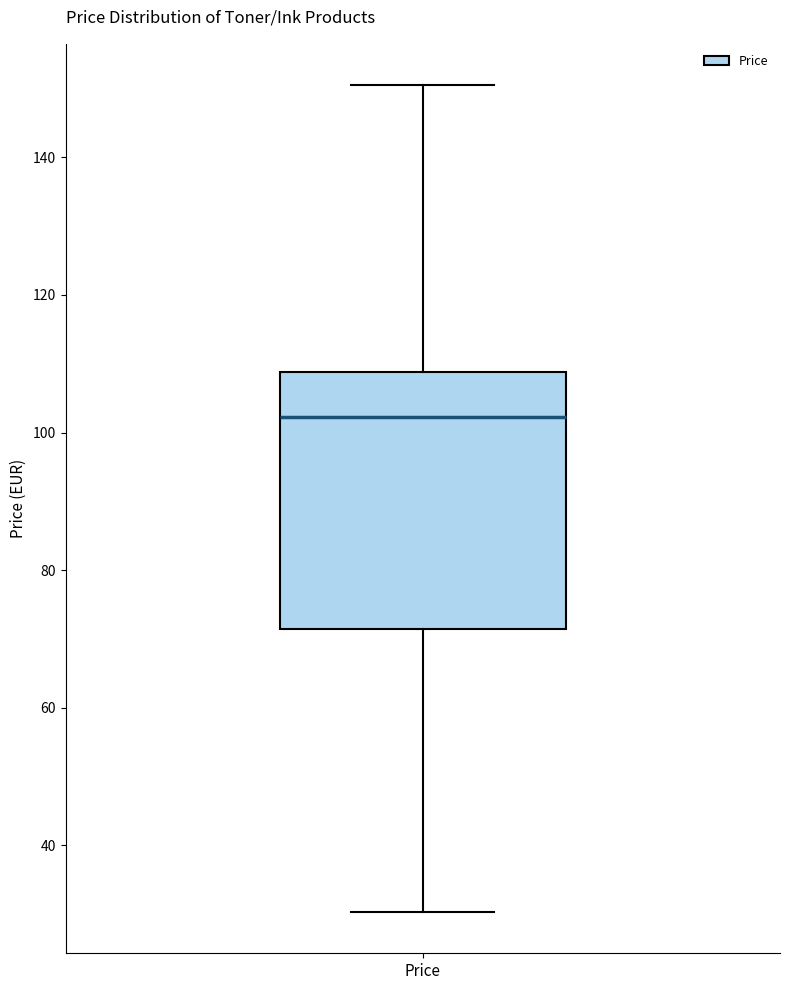

Where is the upper edge of the box for Price on the y-axis? The values are not printed on the chart, so give them approximately, as read against the axis.

108